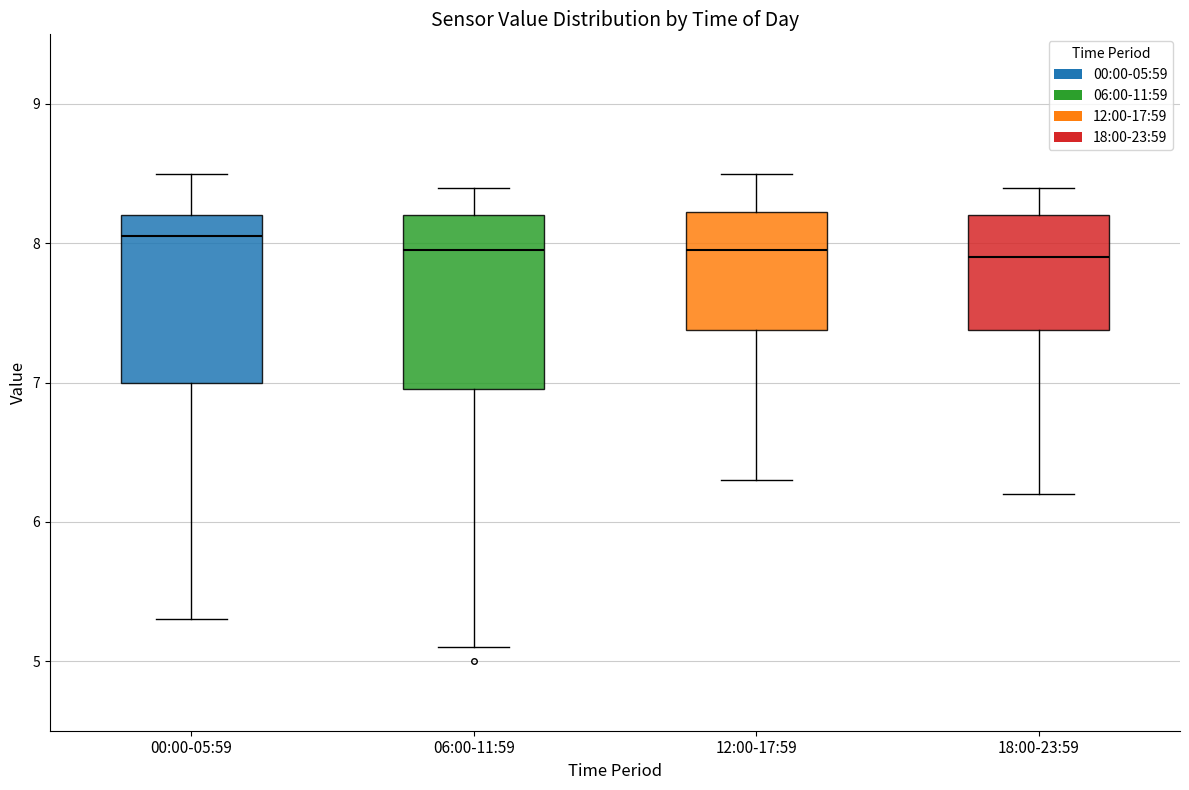

Reading left to right, transcribe this box plot: for each box, give where its median line is, the range the box spans, and where its two whiskers end, as read against the y-axis. The values are not printed on the chart, so give them approximately, as read against the axis.

00:00-05:59: median 8.1, box 7.0 to 8.2, whiskers 5.3 to 8.5
06:00-11:59: median 8.0, box 7.0 to 8.2, whiskers 5.1 to 8.4
12:00-17:59: median 8.0, box 7.4 to 8.2, whiskers 6.3 to 8.5
18:00-23:59: median 7.9, box 7.4 to 8.2, whiskers 6.2 to 8.4